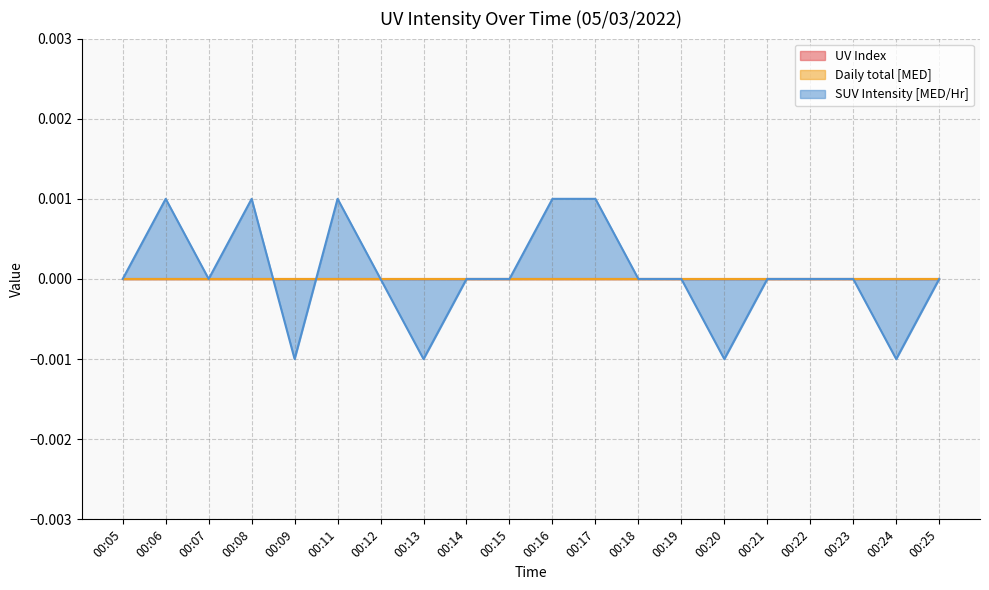

Is it true that Daily total [MED] equals 0.0 at 00:25?

True